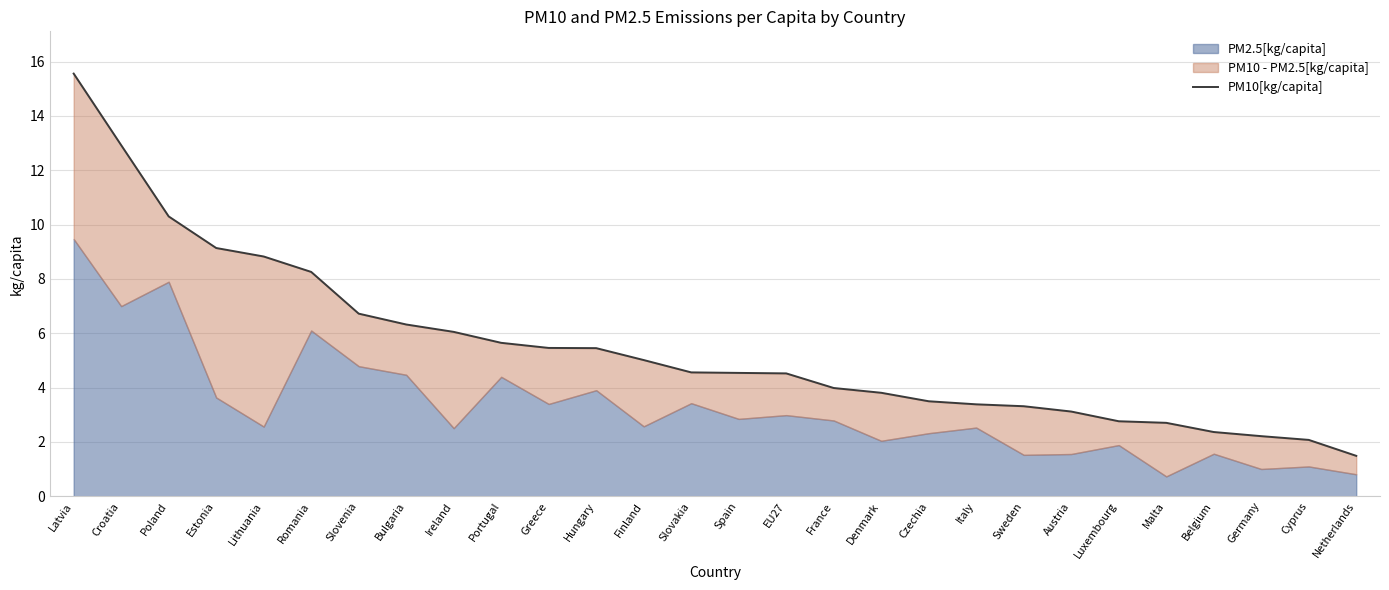

How many lines are shown in the chart?

1